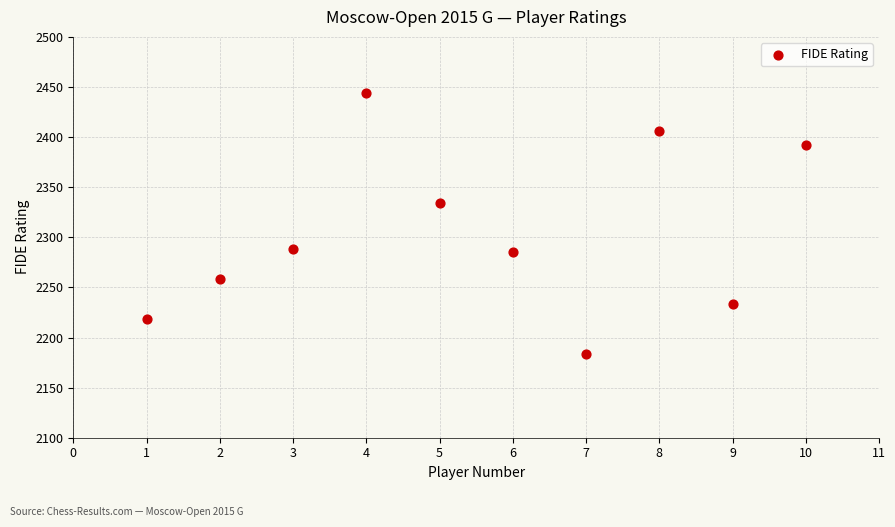

What is the range of Y values (max minus min)?

260